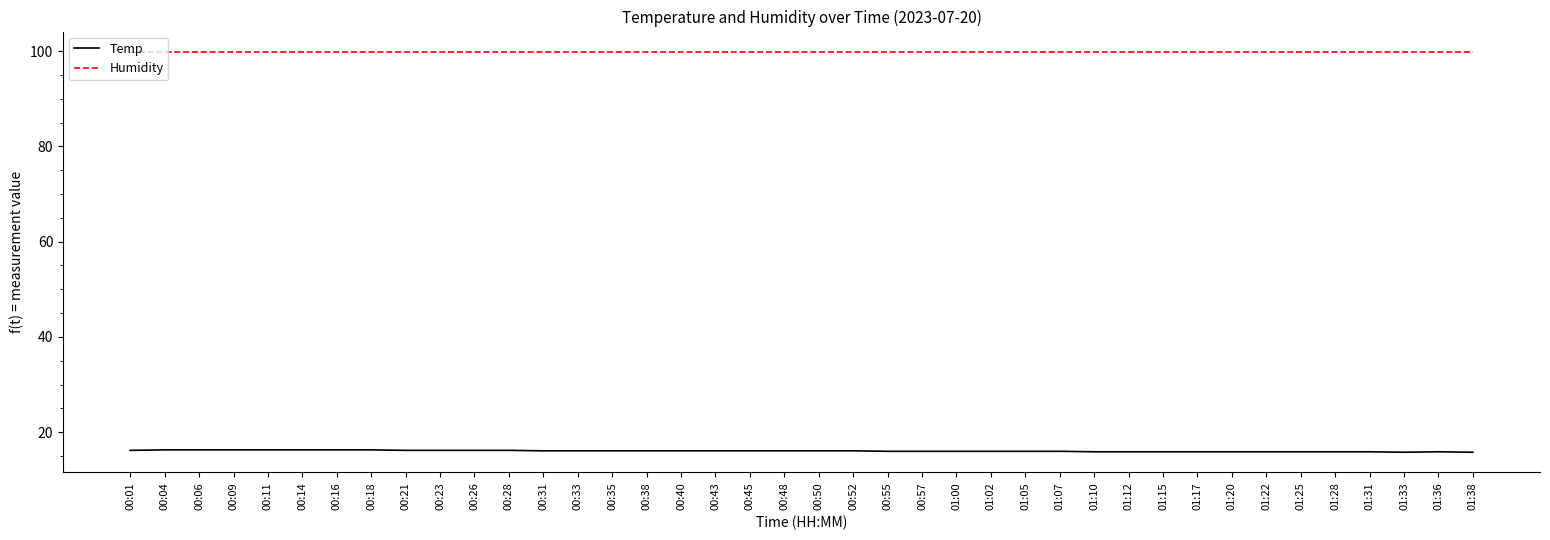

How many lines are shown in the chart?

2